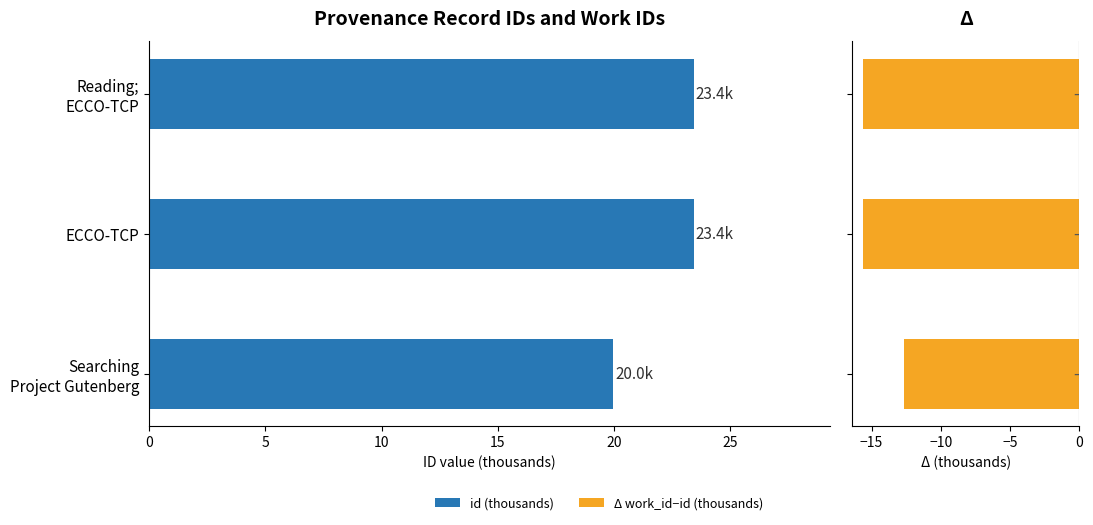

What is the maximum value shown in the chart?

23.4